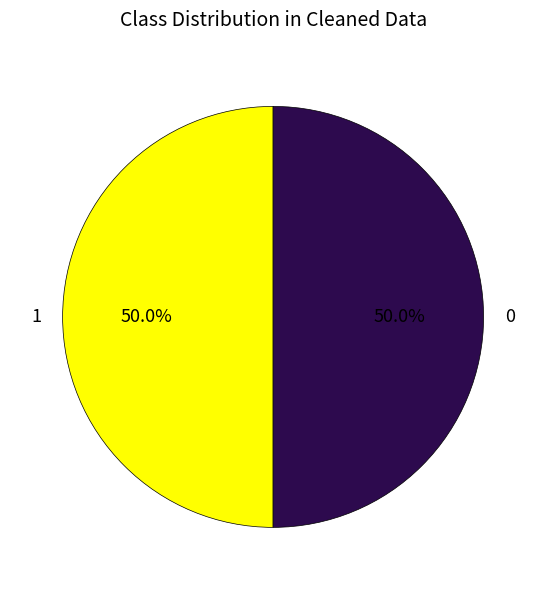

What is the ratio of the value at 1 to the value at 0?

1.0